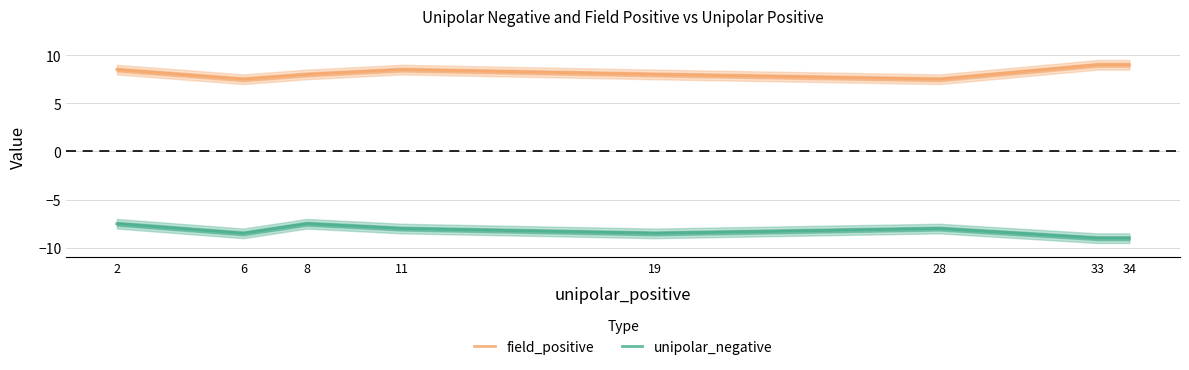

What is the maximum value for field_positive?

9.0